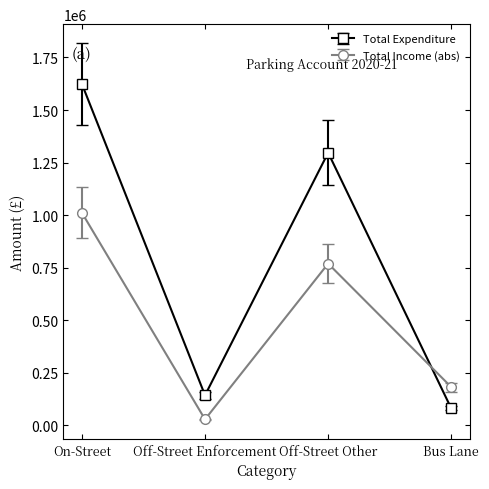

How many interior local peaks does the Total Expenditure series have?

1